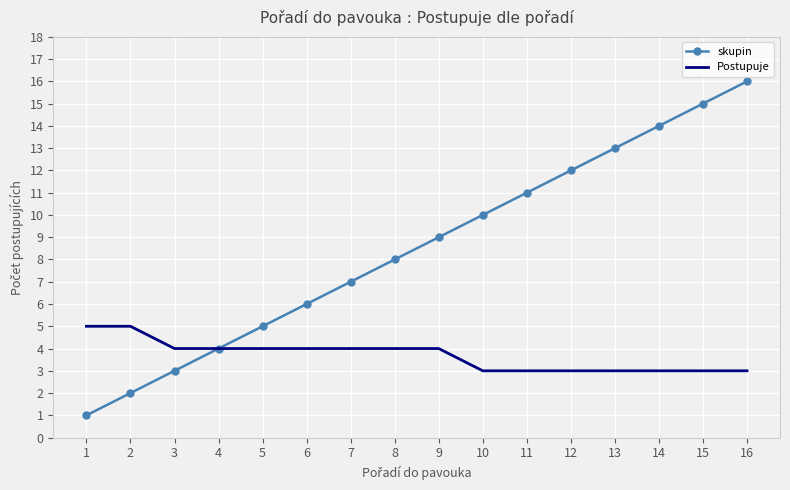

The value of skupin at 11 is 7. True or false?

False